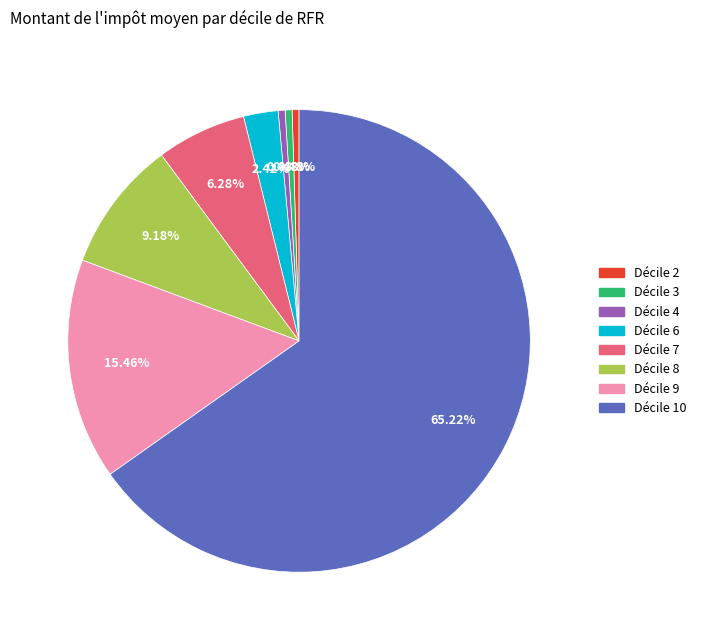

Does any single category account for the majority?

Yes